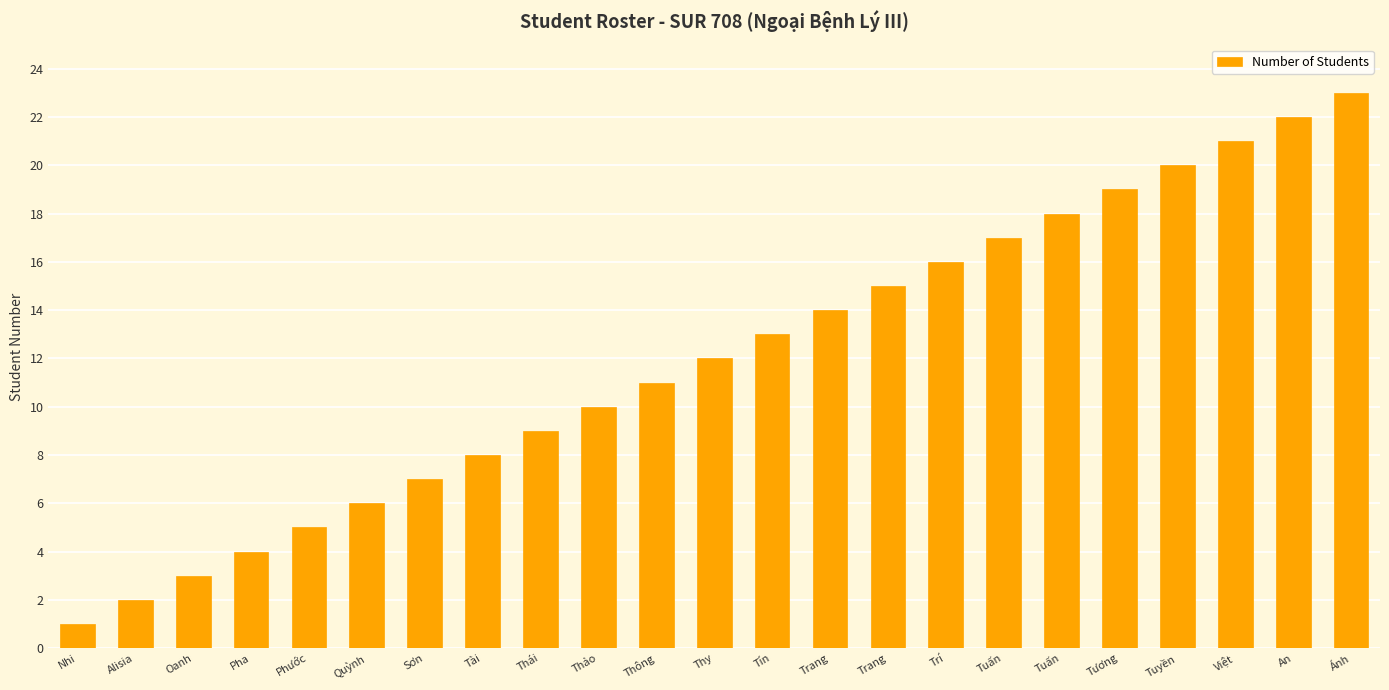

How many bars are there in total?

23